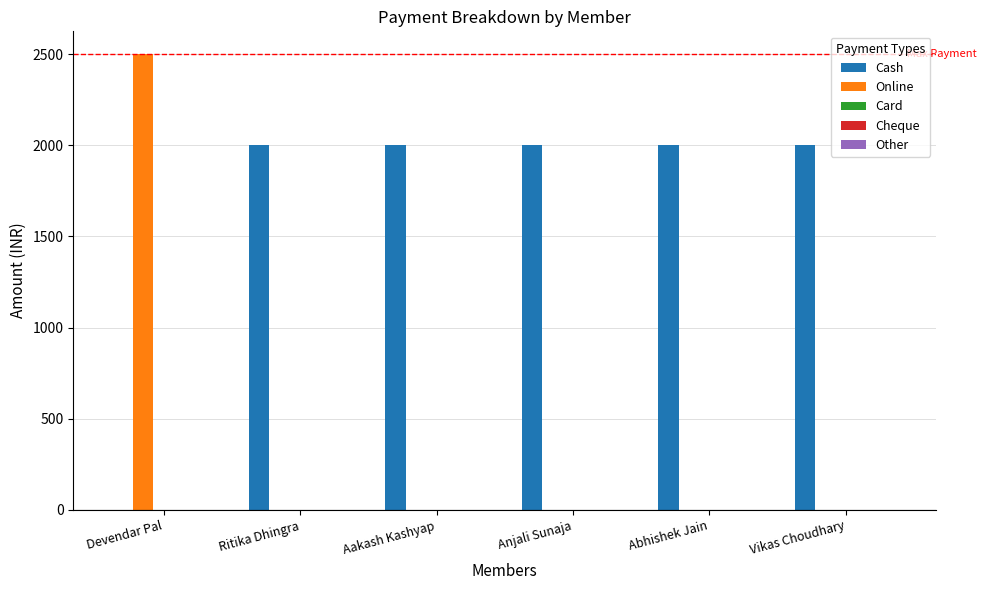

What is the sum of the Cash values at Vikas Choudhary and Anjali Sunaja?

4000